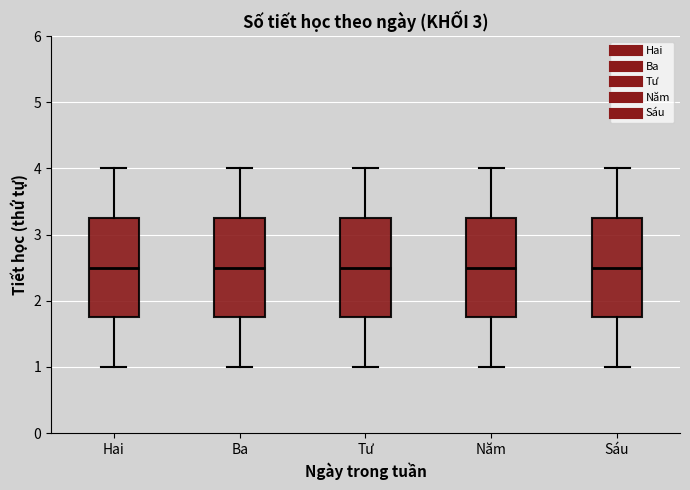

Where is the lower edge of the box for Hai on the y-axis? The values are not printed on the chart, so give them approximately, as read against the axis.

1.8